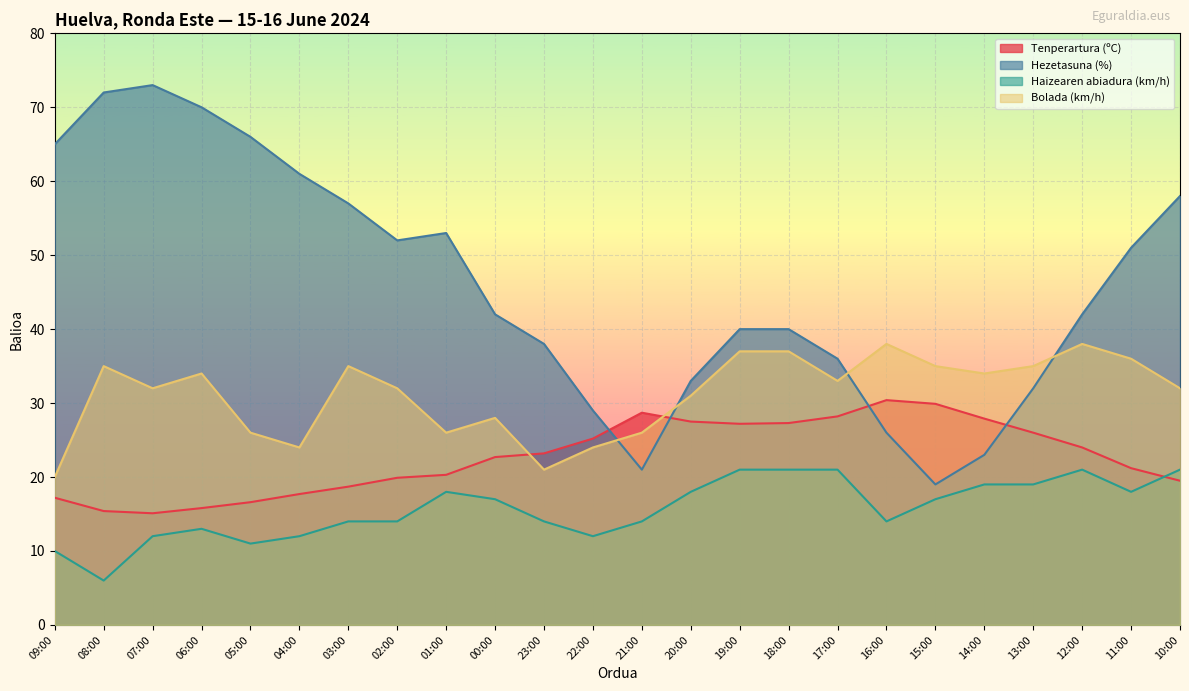

Reading left to right, list all the values displayed in this chart.

Tenperartura (ºC): 17.2	15.4	15.1	15.8	16.6	17.7	18.7	19.9	20.3	22.7	23.2	25.2	28.7	27.5	27.2	27.3	28.2	30.4	29.9	27.9	26.0	24.0	21.2	19.5
Hezetasuna (%): 65.0	72.0	73.0	70.0	66.0	61.0	57.0	52.0	53.0	42.0	38.0	29.0	21.0	33.0	40.0	40.0	36.0	26.0	19.0	23.0	32.0	42.0	51.0	58.0
Haizearen abiadura (km/h): 10.0	6.0	12.0	13.0	11.0	12.0	14.0	14.0	18.0	17.0	14.0	12.0	14.0	18.0	21.0	21.0	21.0	14.0	17.0	19.0	19.0	21.0	18.0	21.0
Bolada (km/h): 20.0	35.0	32.0	34.0	26.0	24.0	35.0	32.0	26.0	28.0	21.0	24.0	26.0	31.0	37.0	37.0	33.0	38.0	35.0	34.0	35.0	38.0	36.0	32.0